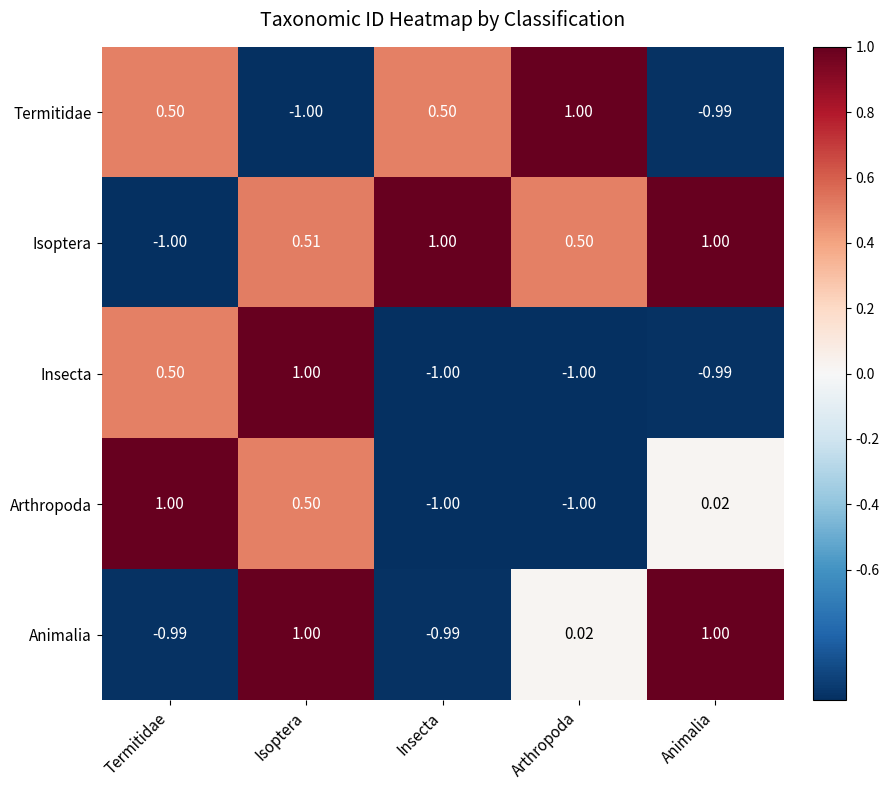

How many values in the Insecta series exceed 0?

2